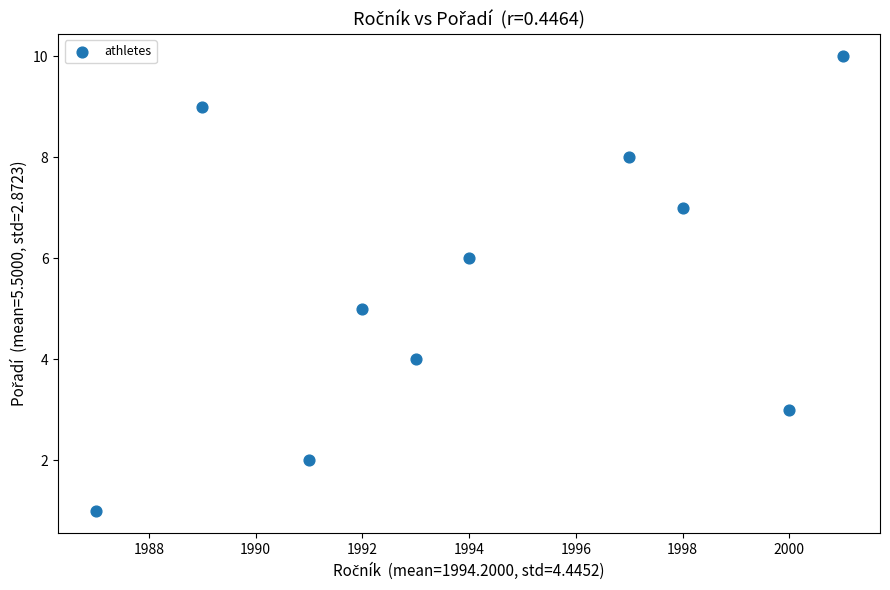

What is the average Y value?

6